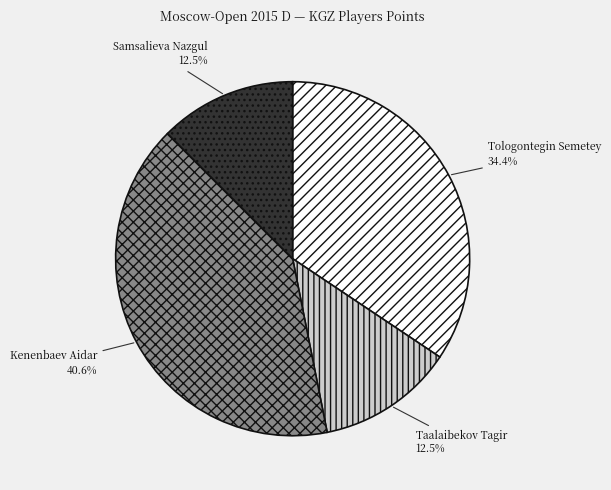

To the nearest percent, what is the difference between the largest and smallest slice percentages?

28%